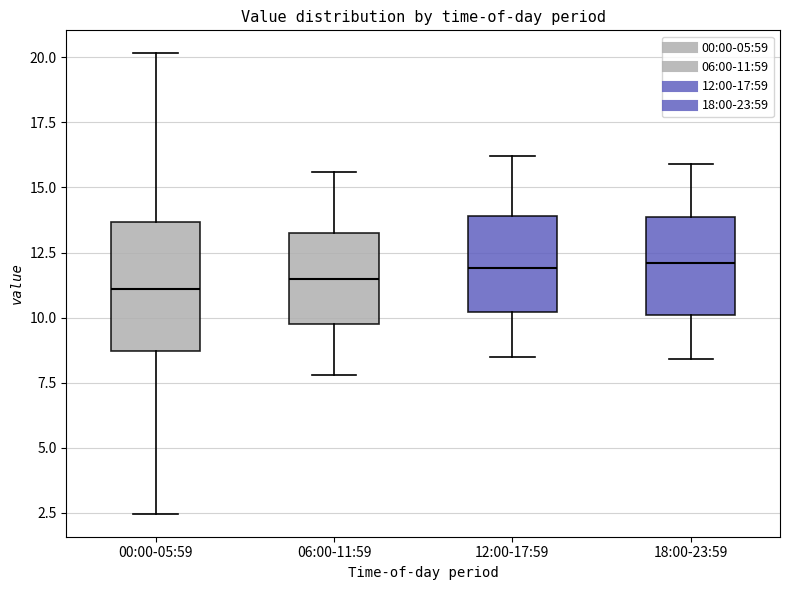

Which box is the tallest, from its lower edge to its upper edge?

00:00-05:59